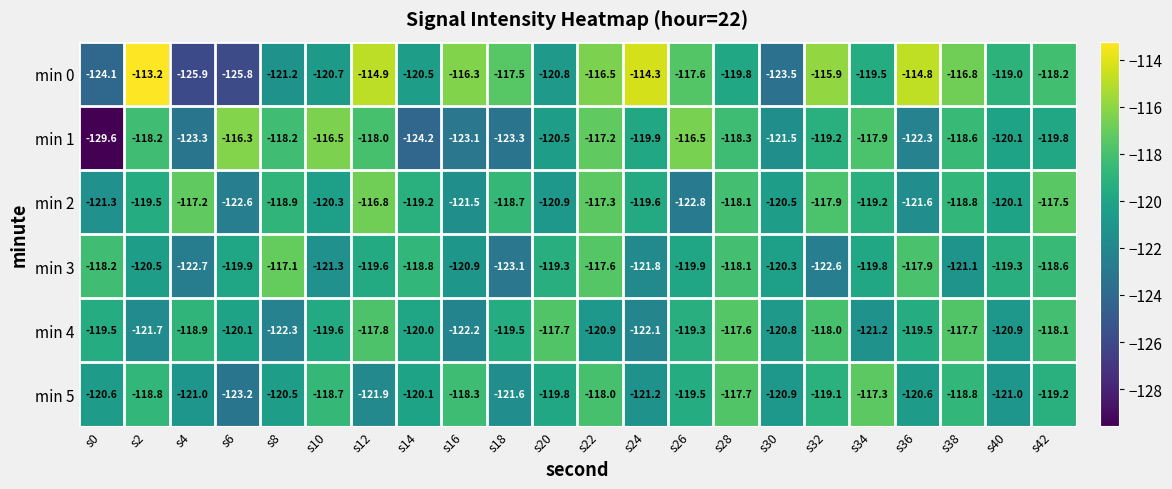

True or false: min 1 has a value of -122.3 at s36.

True